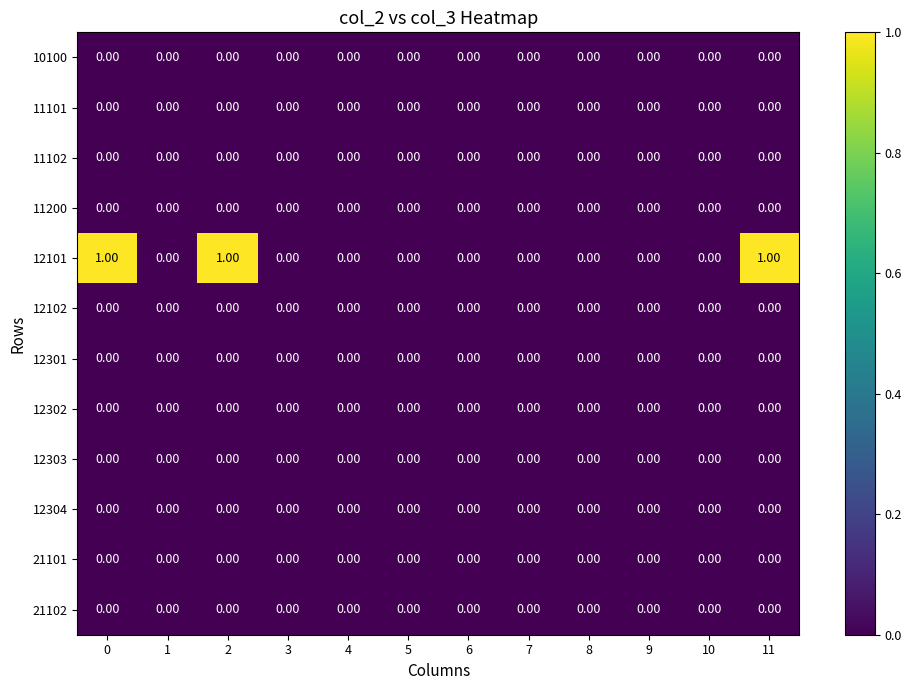

How many series are shown in this chart?

12